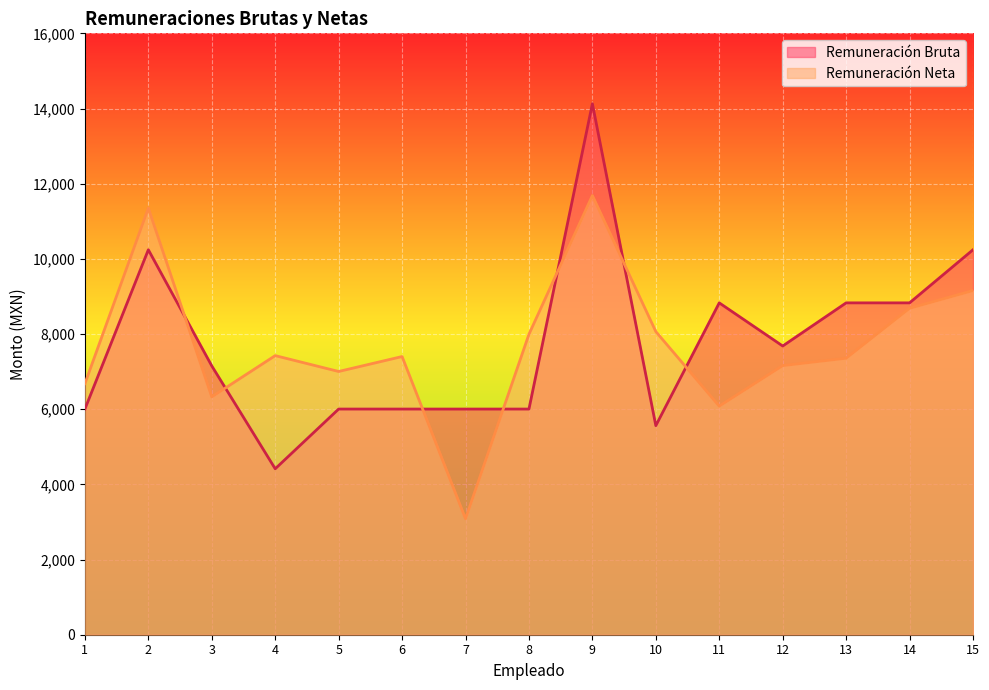

Where is the first local minimum for Remuneración Bruta?

4